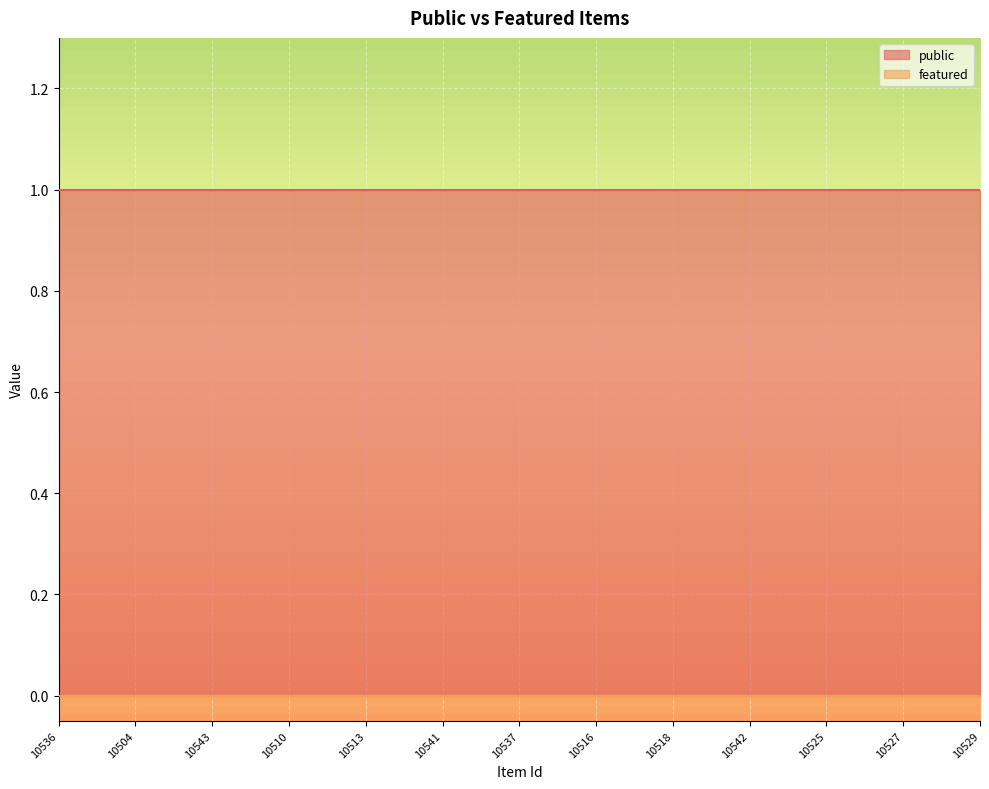

Count the number of categories in the chart.

25